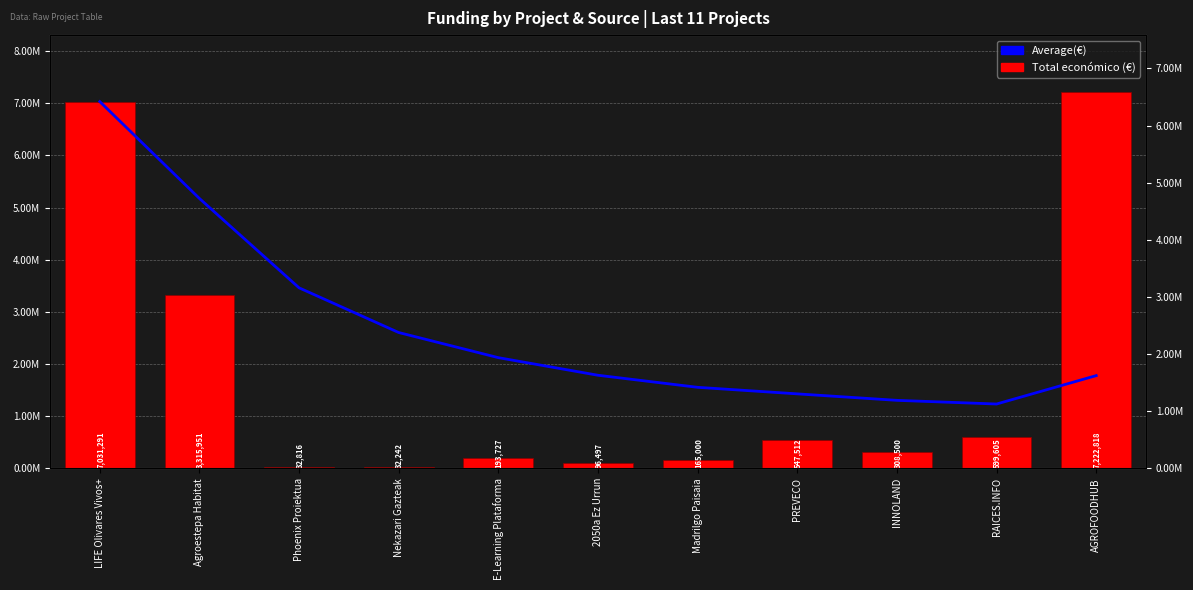

How many data points in Total económico (€) are above 308500?

5